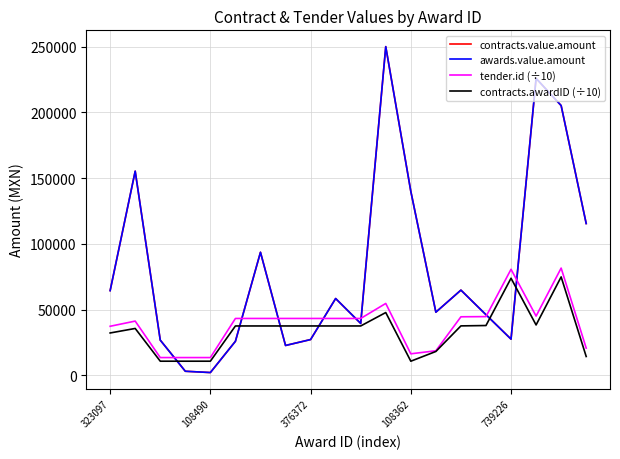

Does the chart have visible grid lines?

Yes